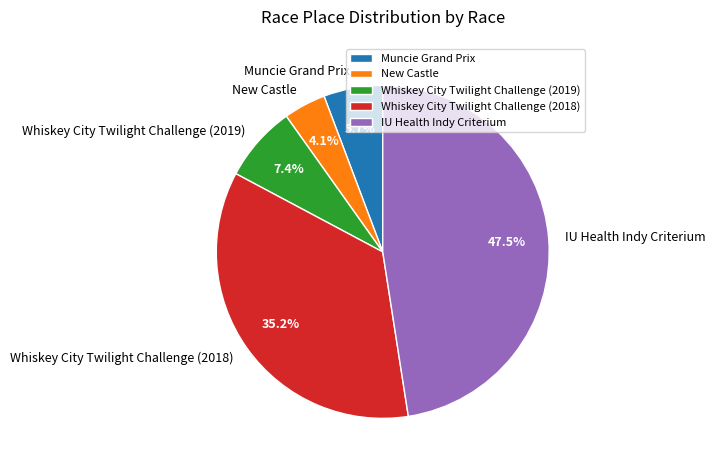

Does Whiskey City Twilight Challenge (2018) account for over 50% of the chart?

No